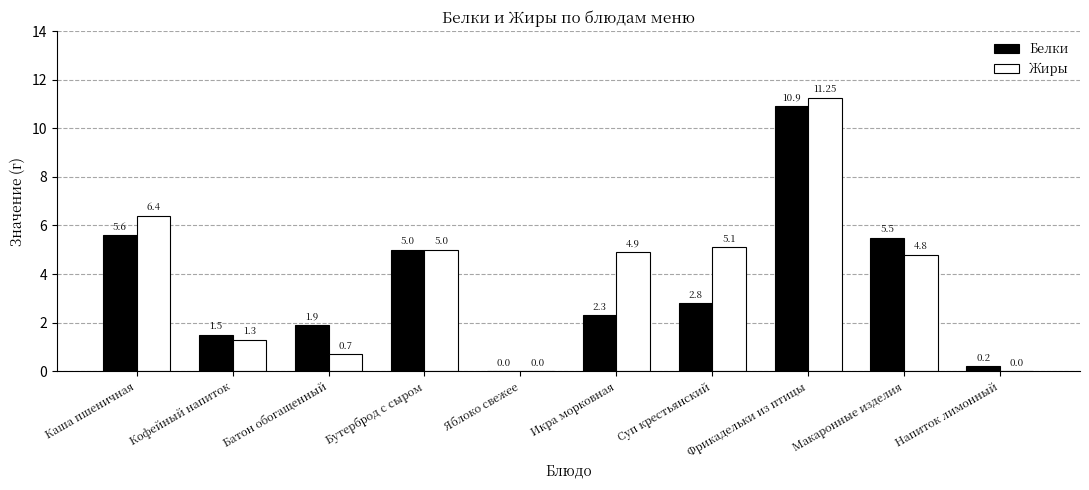

At which category is the sum across all series the highest?

Фрикадельки из птицы